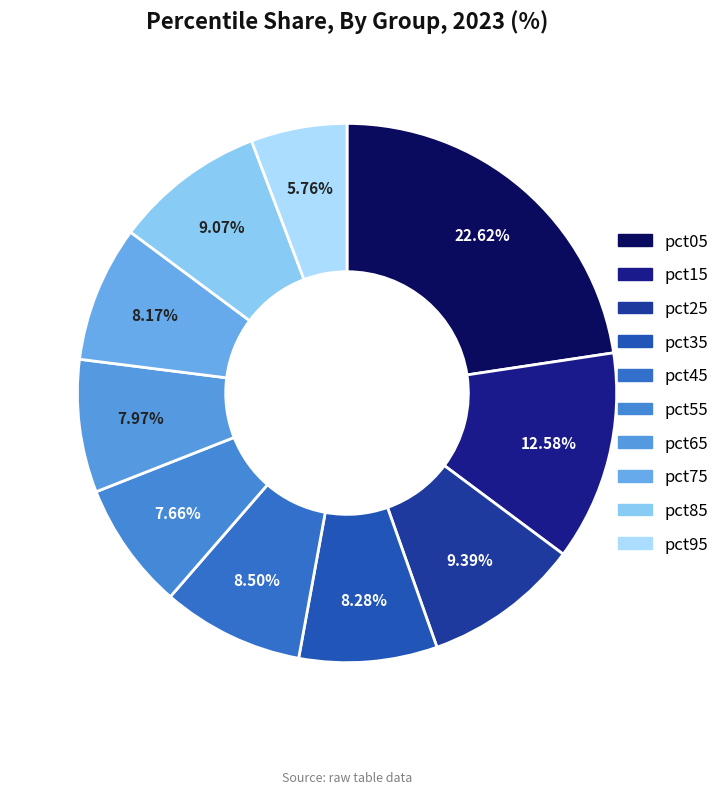

To the nearest percent, what is the difference between the pct85 and pct55 slice percentages?

1%